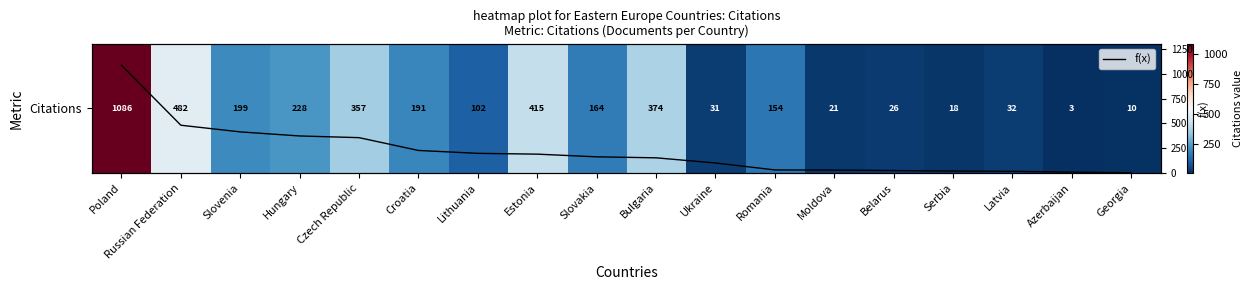

What is the sum of all Citations values?

3893